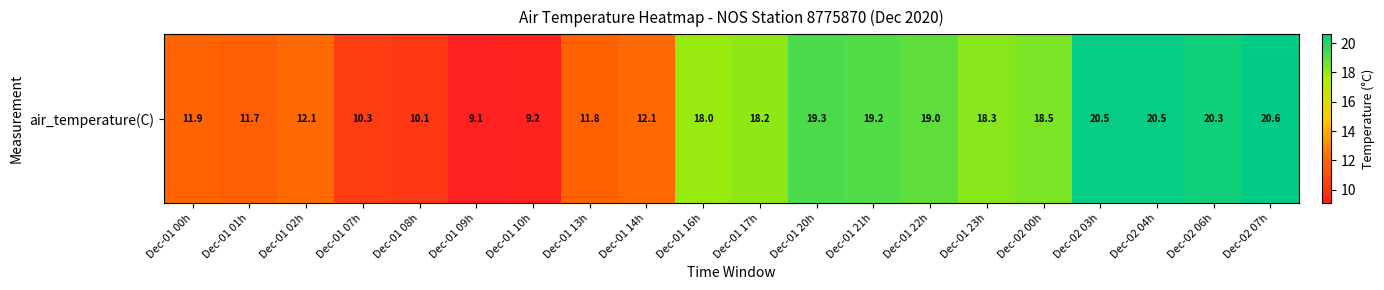

List the labels in order of value, smallest first.

Dec-01 09h, Dec-01 10h, Dec-01 08h, Dec-01 07h, Dec-01 01h, Dec-01 13h, Dec-01 00h, Dec-01 02h, Dec-01 14h, Dec-01 16h, Dec-01 17h, Dec-01 23h, Dec-02 00h, Dec-01 22h, Dec-01 21h, Dec-01 20h, Dec-02 06h, Dec-02 03h, Dec-02 04h, Dec-02 07h